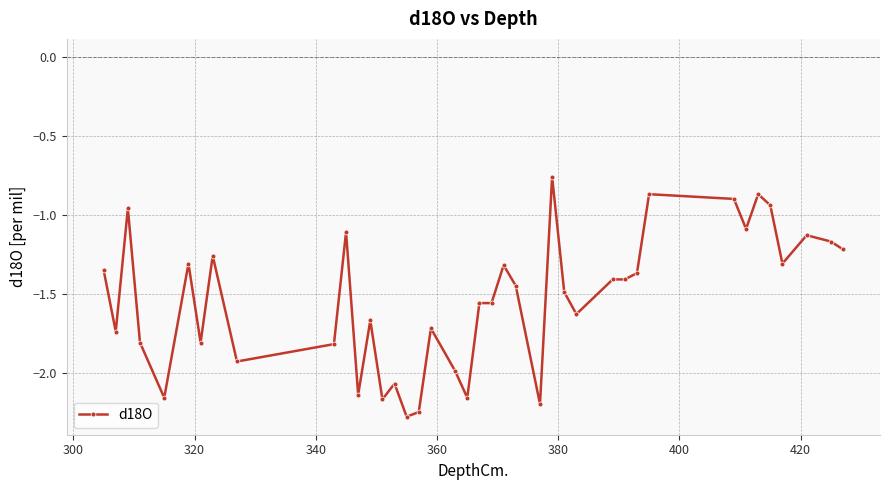

How many distinct data groups are displayed?

1